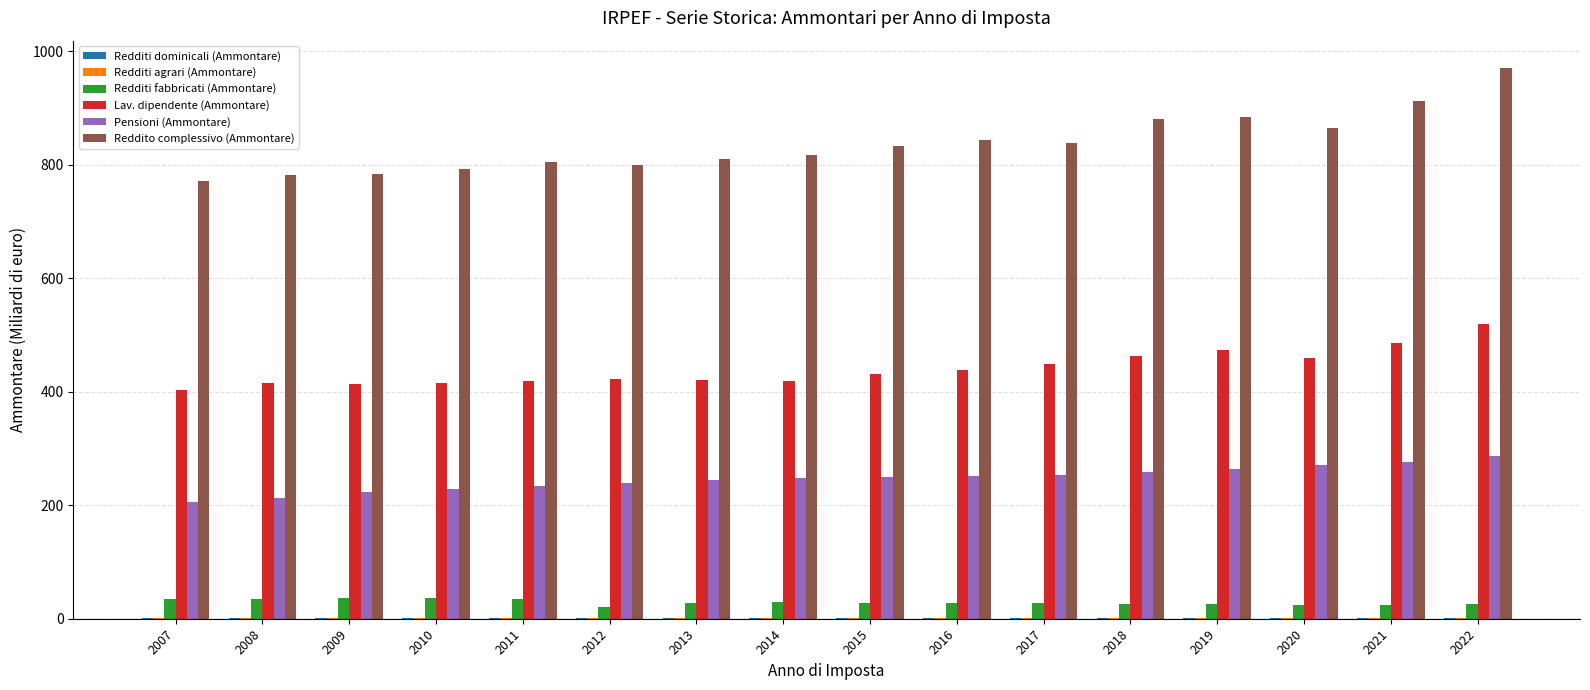

At which label does Redditi fabbricati (Ammontare) first exceed 27?

2007